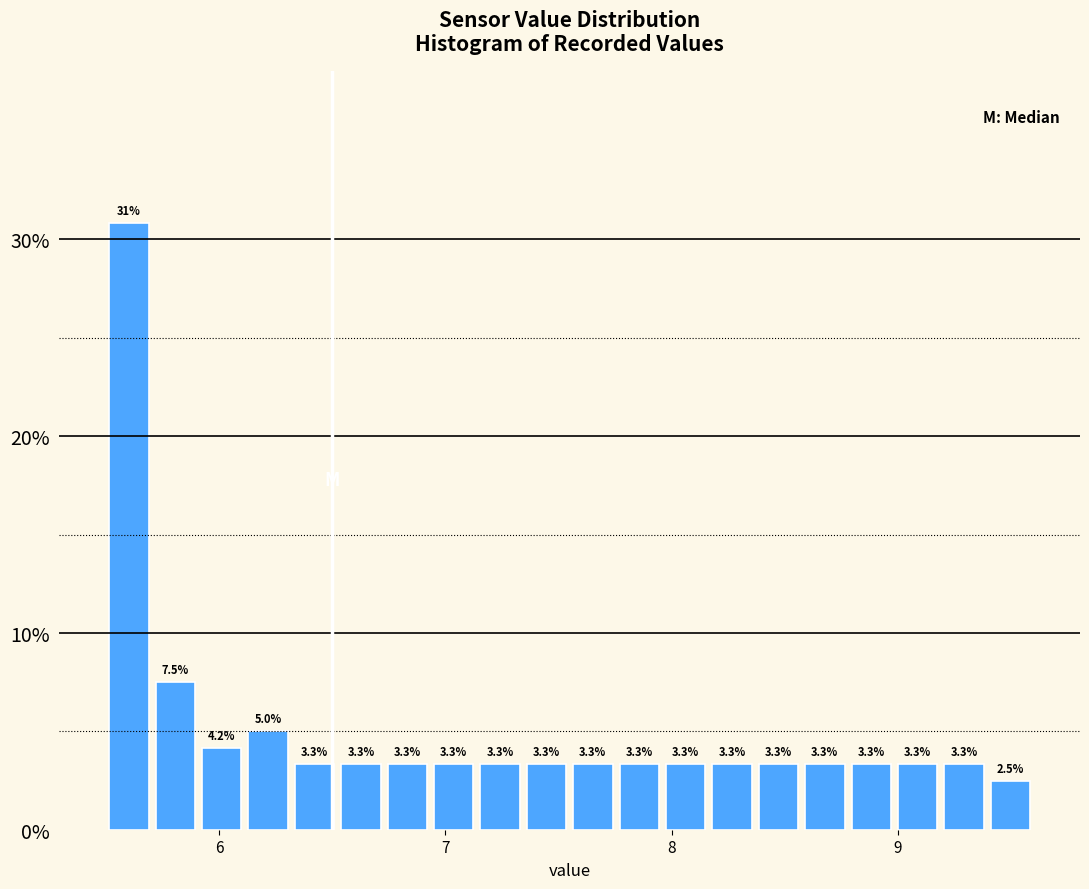

Around what value on the x-axis is the tallest bar? Give the approximate position of its centre, as read against the axis.

5.6